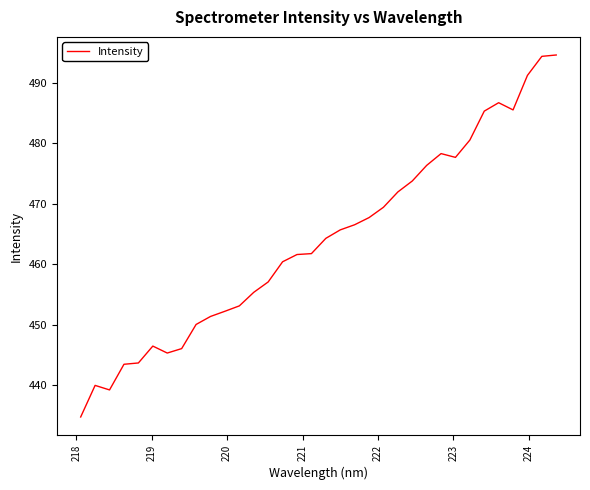

What is the difference between the maximum and minimum values?

59.9